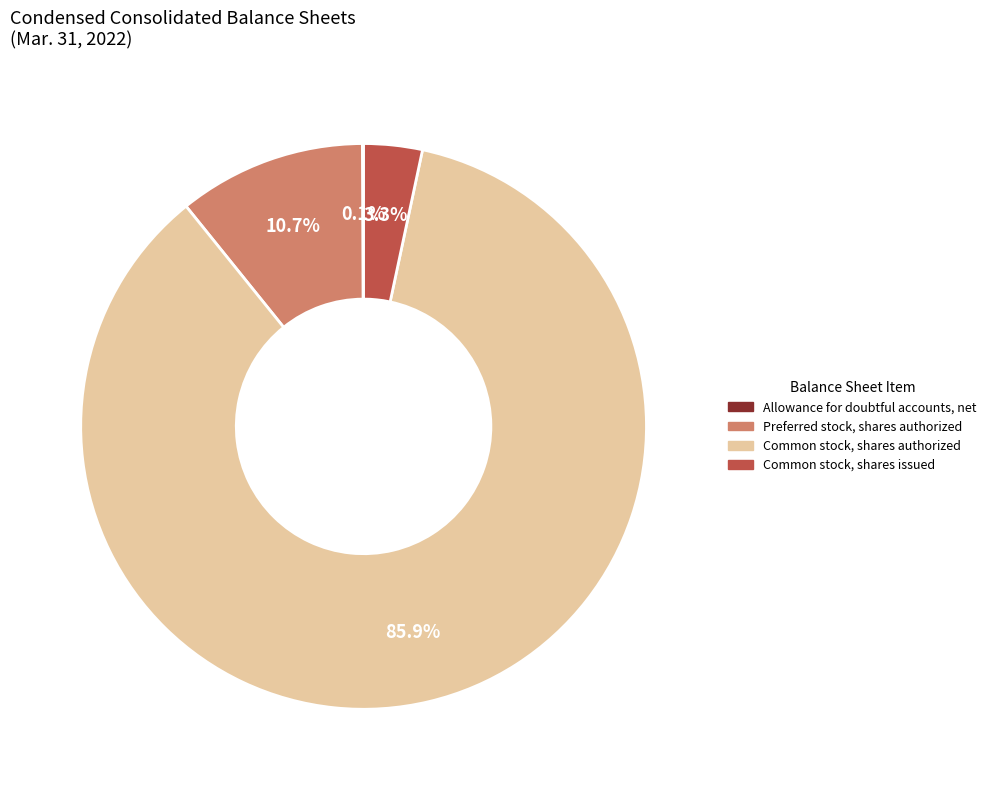

To the nearest percent, what is the average slice percentage?

25%